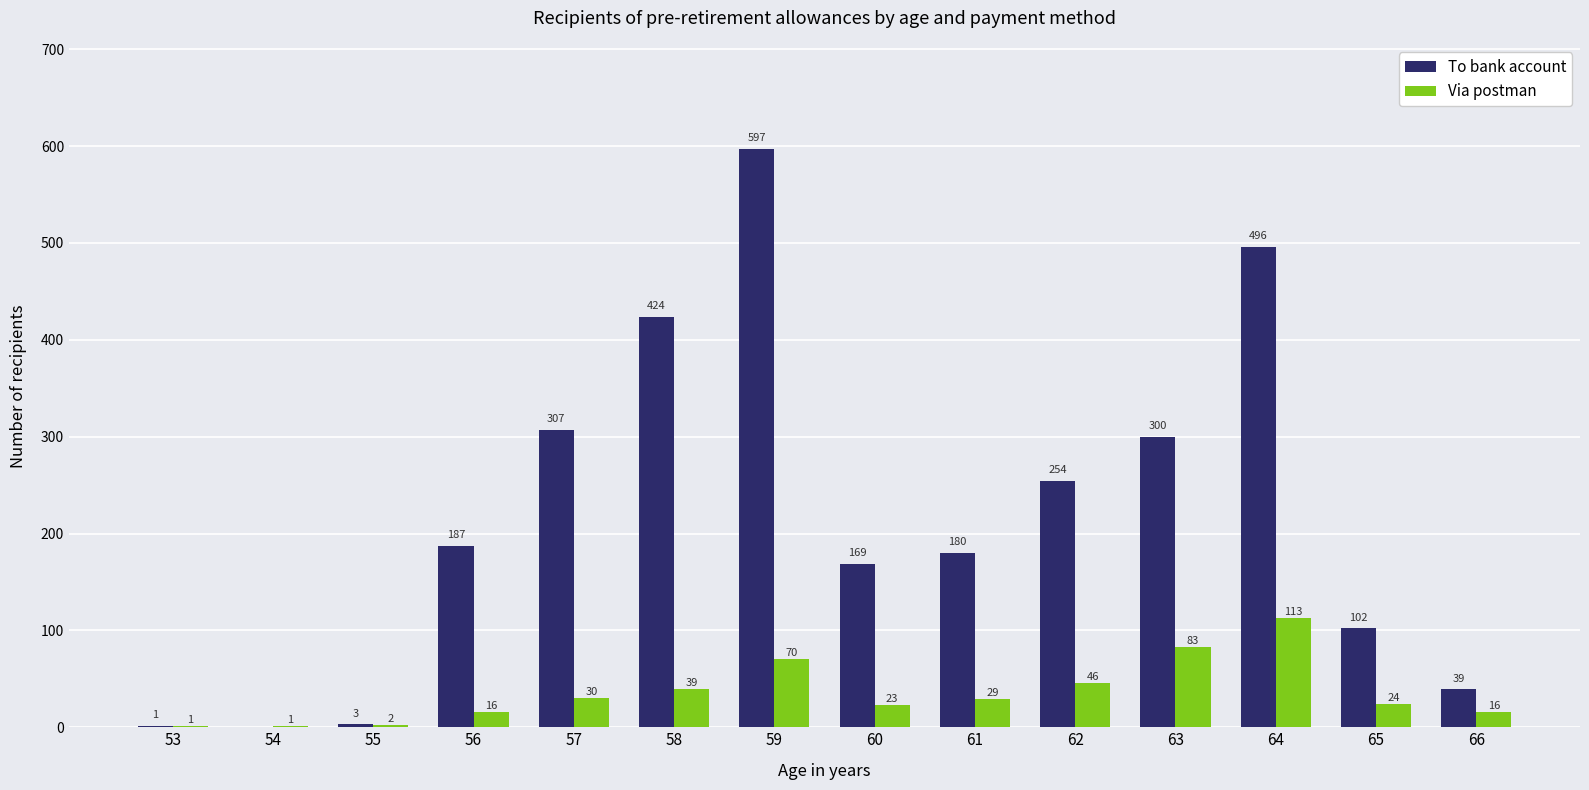

The value of To bank account at 62 is 254. True or false?

True